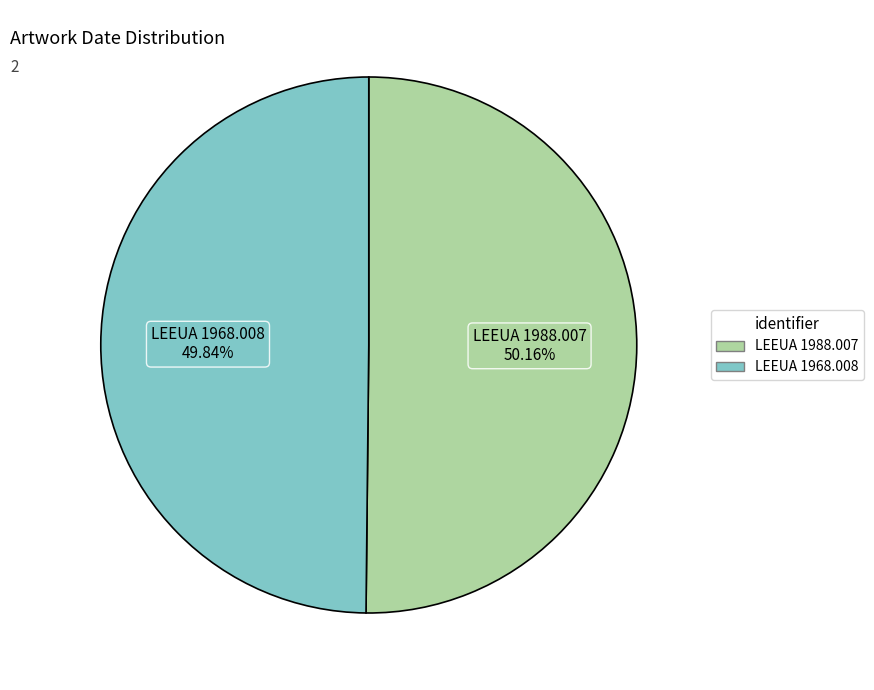

Approximately how many times larger is the value at LEEUA 1968.008 compared to LEEUA 1988.007?

1.0